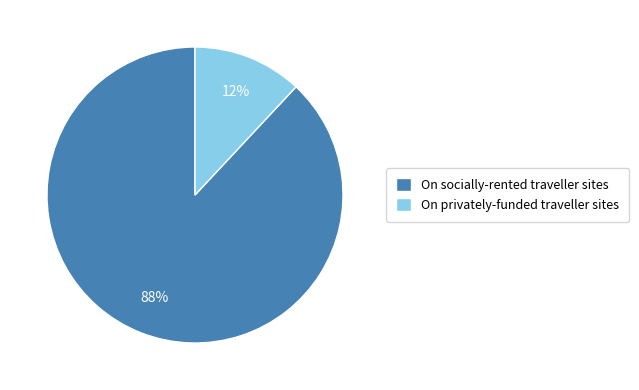

Which slice represents more than half of the pie?

On socially-rented traveller sites